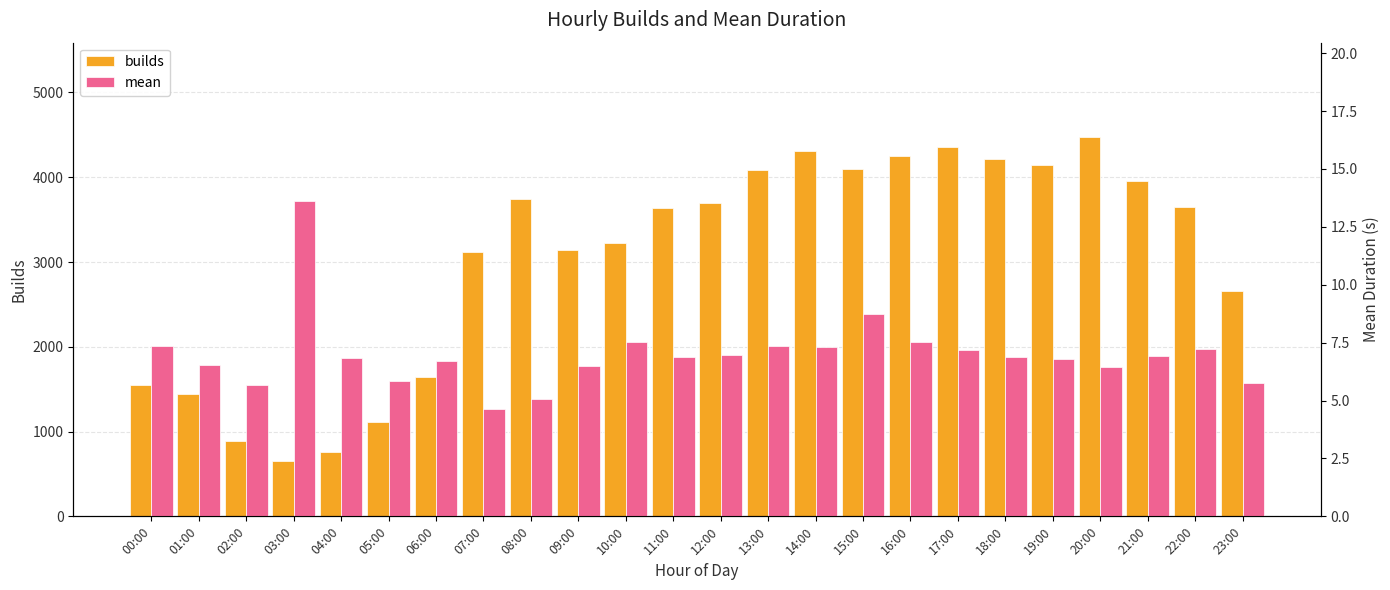

Are the bars grouped side by side (vs. stacked)?

Yes